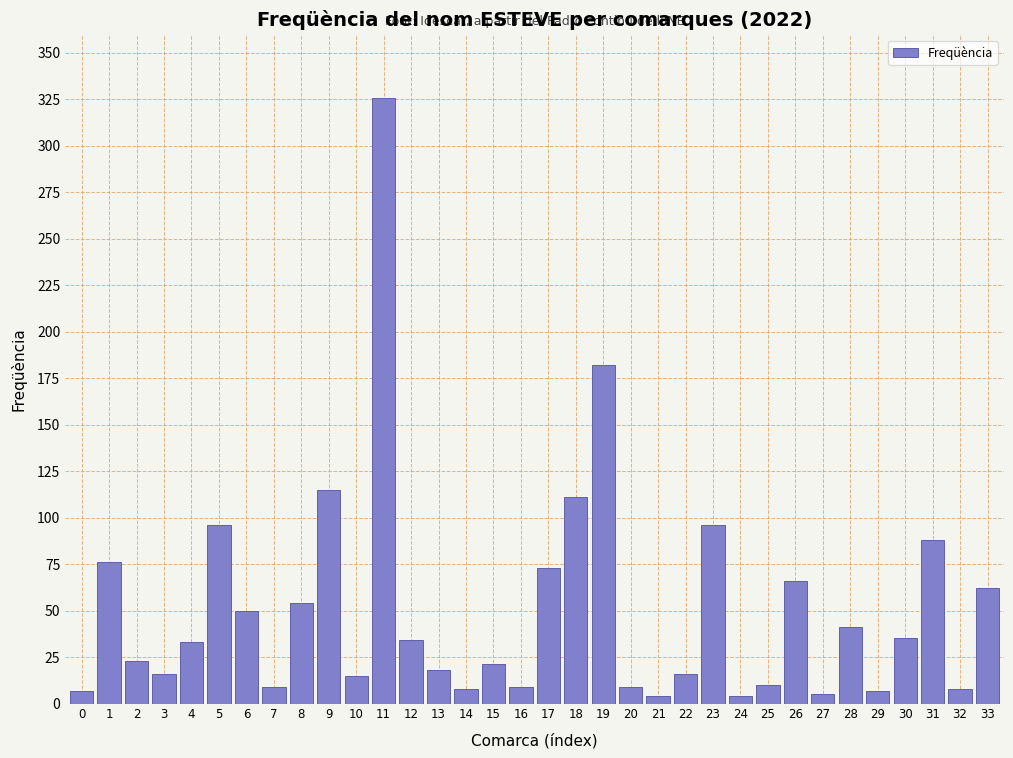

What is the average value?

51